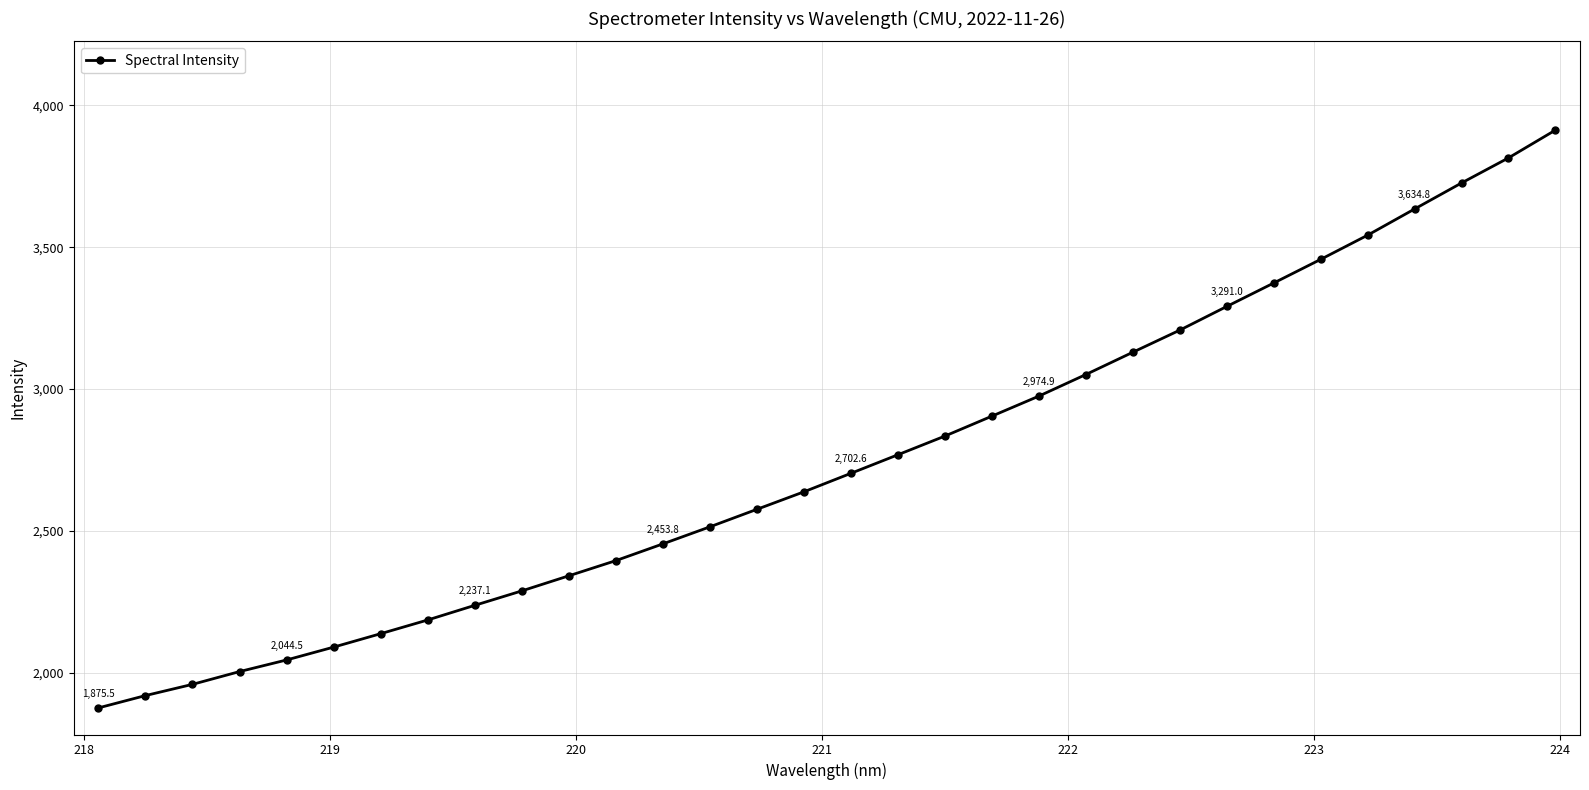

What is the sum of all values?

87981.0